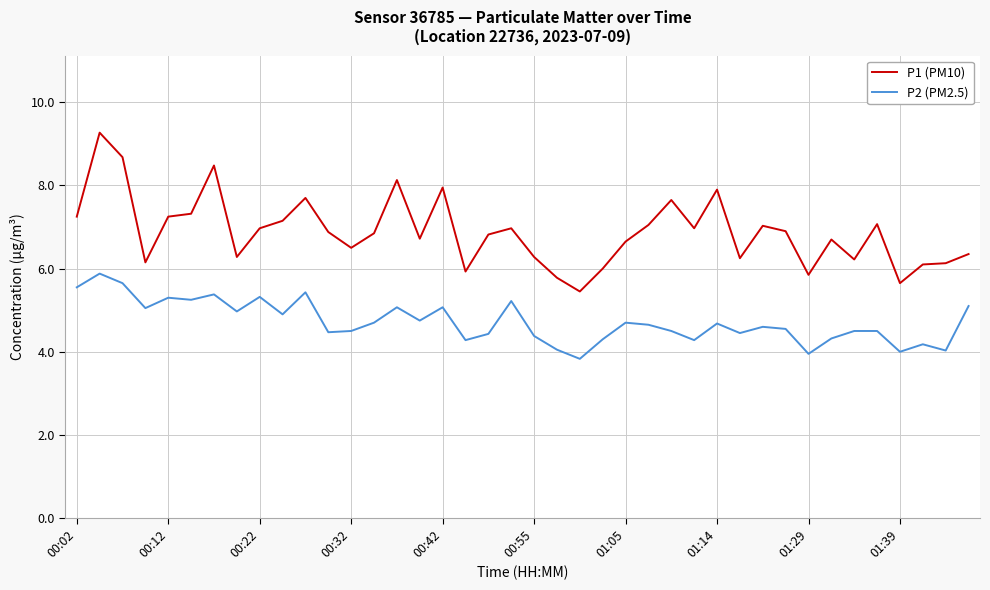

Which series has the widest spread of values?

P1 (PM10)